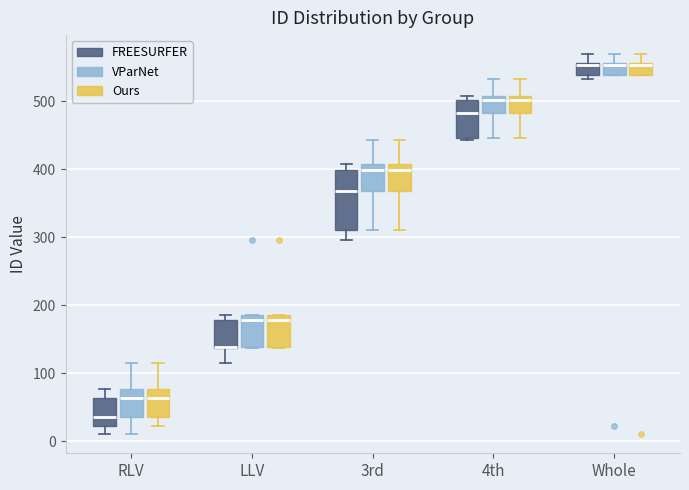

Reading left to right, transcribe this box plot: for each box, give where its median line is, the range the box spans, and where its two whiskers end, as read against the y-axis. The values are not printed on the chart, so give them approximately, as read against the axis.

RLV (FREESURFER): median 40, box 20 to 60, whiskers 10 to 80
RLV (VParNet): median 60, box 40 to 80, whiskers 10 to 120
RLV (Ours): median 60, box 40 to 80, whiskers 20 to 120
LLV (FREESURFER): median 140 (drawn on the box's lower edge), box 140 to 180, whiskers 120 to 190
LLV (VParNet): median 180, box 140 to 190, whiskers 140 to 190
LLV (Ours): median 180, box 140 to 190, whiskers 140 to 190
3rd (FREESURFER): median 370, box 310 to 400, whiskers 300 to 410
3rd (VParNet): median 400, box 370 to 410, whiskers 310 to 440
3rd (Ours): median 400, box 370 to 410, whiskers 310 to 440
4th (FREESURFER): median 480, box 450 to 500, whiskers 440 to 510
4th (VParNet): median 500, box 480 to 510, whiskers 450 to 530
4th (Ours): median 500, box 480 to 510, whiskers 450 to 530
Whole (FREESURFER): median 550, box 540 to 560, whiskers 530 to 570
Whole (VParNet): median 550, box 540 to 560, whiskers 540 to 570
Whole (Ours): median 550, box 540 to 560, whiskers 540 to 570